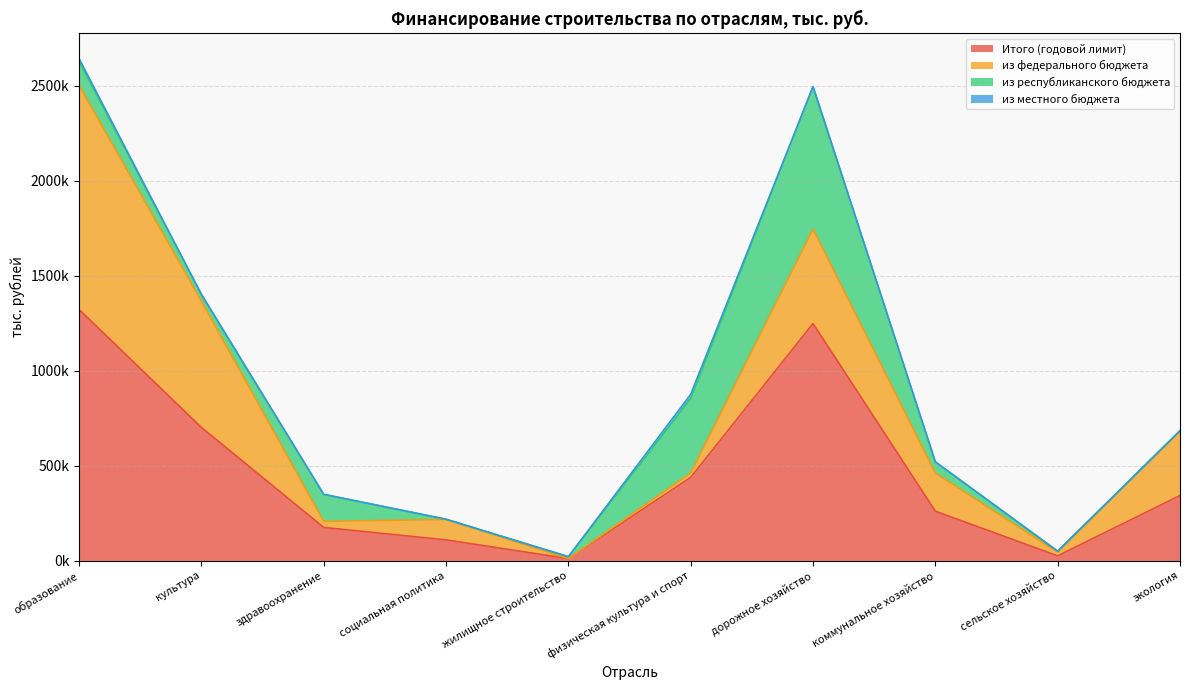

Between сельское хозяйство and коммунальное хозяйство, which is larger?

коммунальное хозяйство